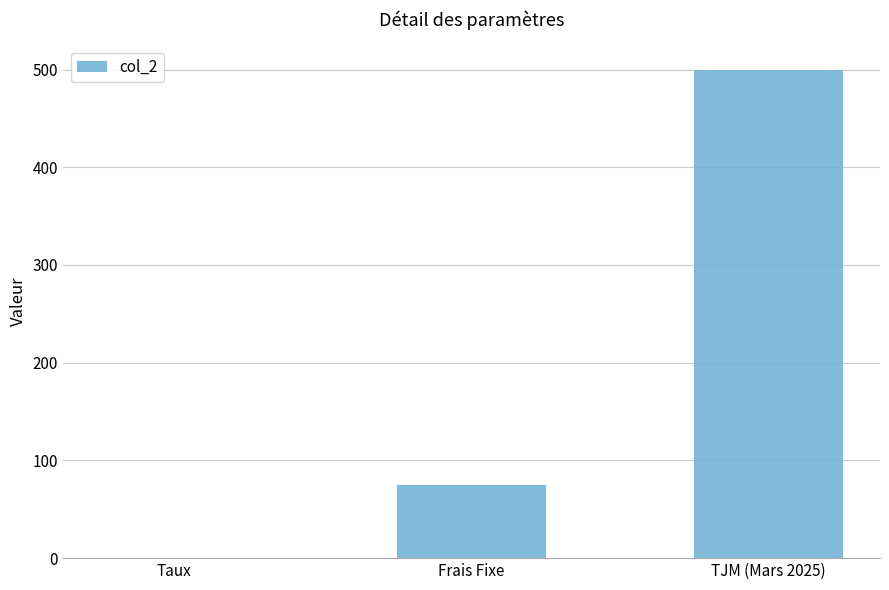

What is the maximum value shown in the chart?

500.0